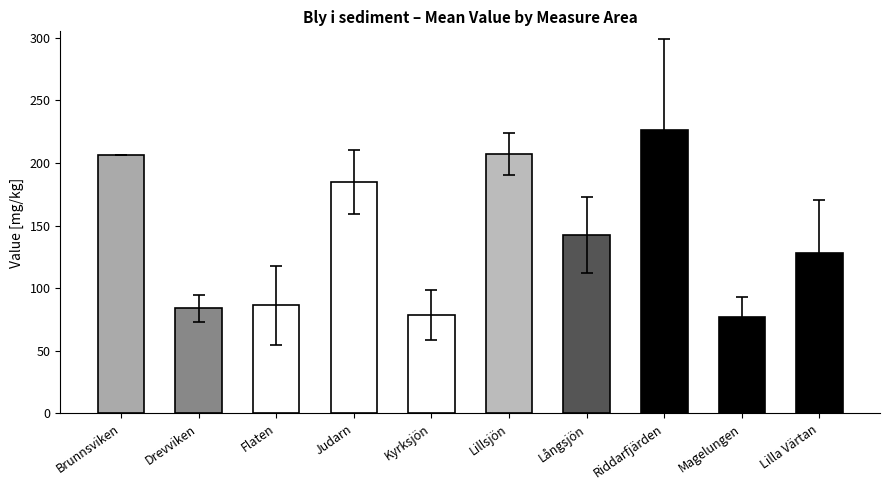

True or false: the data shows 125.3 at Magelungen.

False